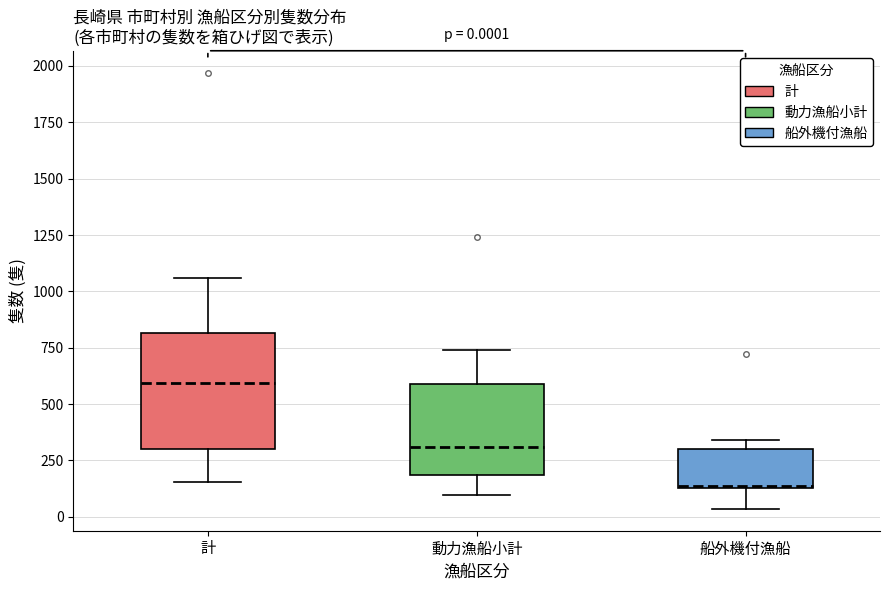

Which box has the highest median line?

計